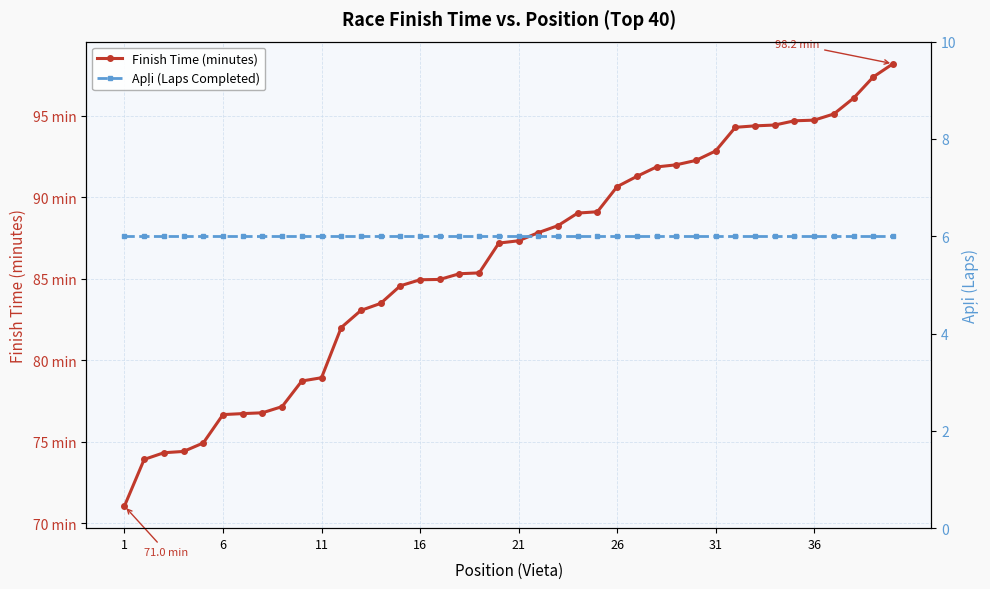

How many series are shown in this chart?

2